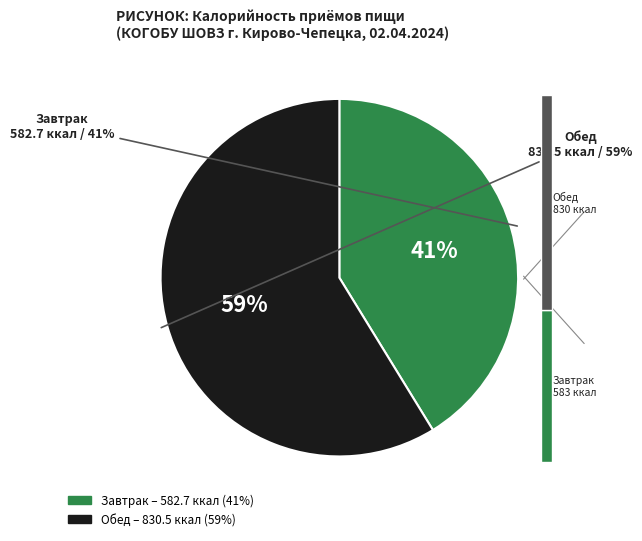

What percentage is the Обед slice, to the nearest percent?

59%